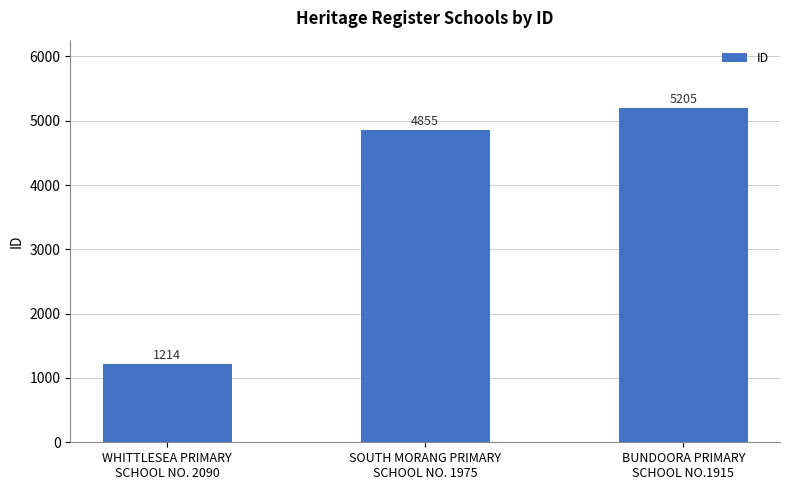

How many distinct data groups are displayed?

1